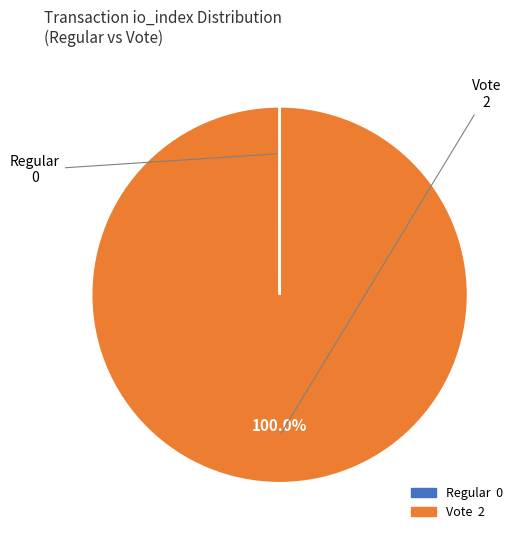

Does Vote account for over 50% of the chart?

Yes